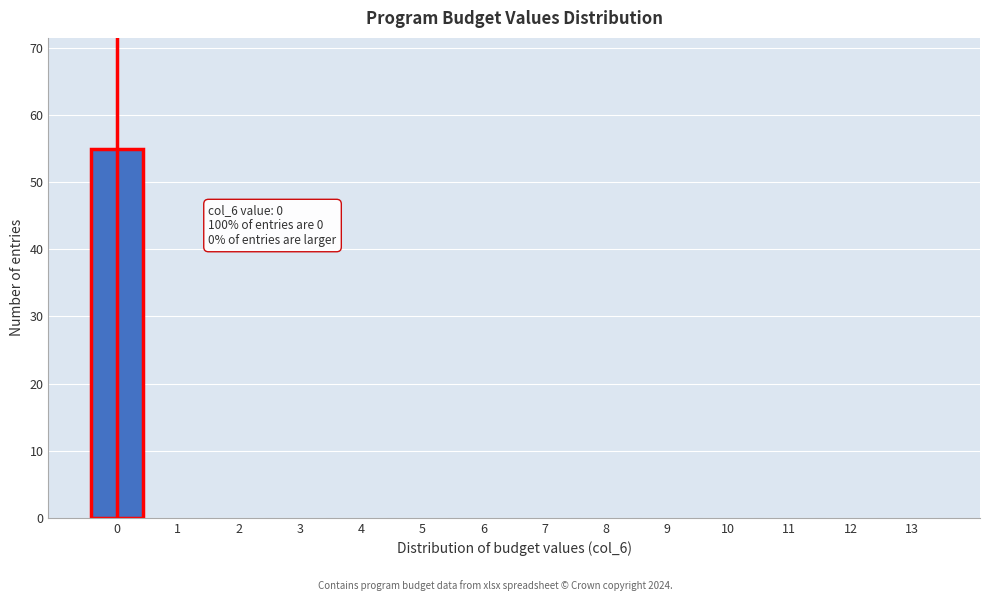

Reading left to right, extract all data points from this chart.

0=55	1=0	2=0	3=0	4=0	5=0	6=0	7=0	8=0	9=0	10=0	11=0	12=0	13=0